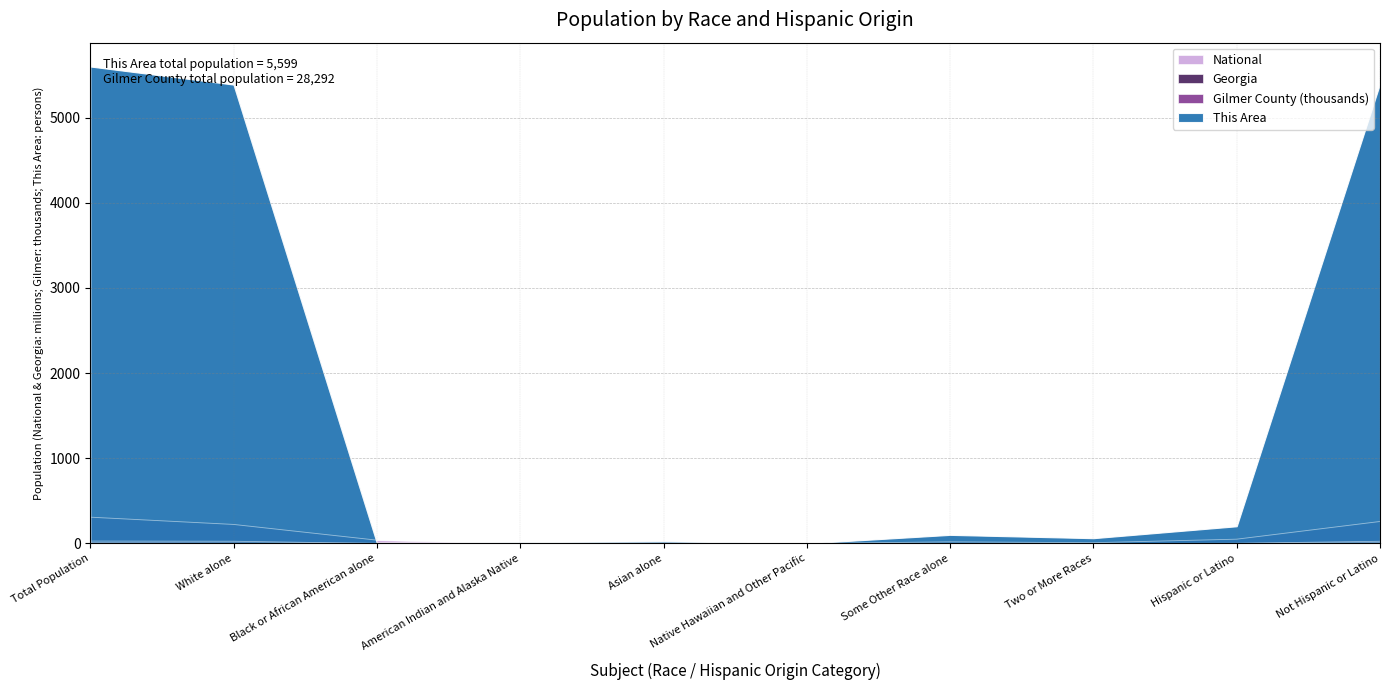

Which category has the lowest value in the National series?

Native Hawaiian and Other Pacific